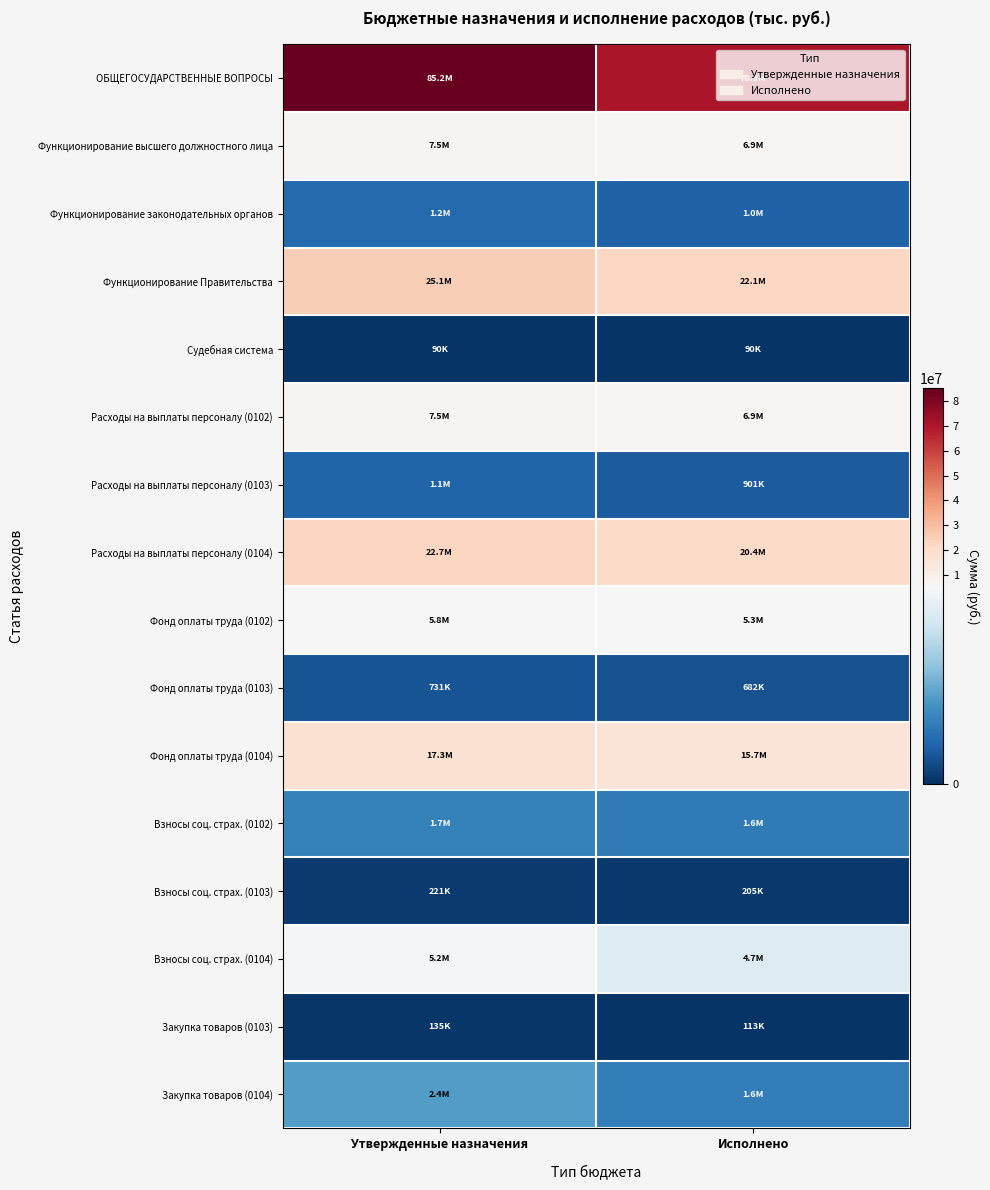

Reading left to right, what are all the values shown in this chart?

ОБЩЕГОСУДАРСТВЕННЫЕ ВОПРОСЫ: Утвержденные назначения=85249665.0	Исполнено=70302778.5
Функционирование высшего должностного лица: Утвержденные назначения=7526222.1	Исполнено=6928708.8
Функционирование законодательных органов: Утвержденные назначения=1200018.3	Исполнено=1014157.2
Функционирование Правительства: Утвержденные назначения=25086998.3	Исполнено=22064367.2
Судебная система: Утвержденные назначения=89756.0	Исполнено=89756.0
Расходы на выплаты персоналу (0102): Утвержденные назначения=7526222.1	Исполнено=6928708.8
Расходы на выплаты персоналу (0103): Утвержденные назначения=1064955.3	Исполнено=901392.3
Расходы на выплаты персоналу (0104): Утвержденные назначения=22711328.3	Исполнено=20415904.0
Фонд оплаты труда (0102): Утвержденные назначения=5781436.0	Исполнено=5348198.5
Фонд оплаты труда (0103): Утвержденные назначения=731148.7	Исполнено=682260.0
Фонд оплаты труда (0104): Утвержденные назначения=17347916.9	Исполнено=15679205.2
Взносы соц. страх. (0102): Утвержденные назначения=1744786.1	Исполнено=1580510.2
Взносы соц. страх. (0103): Утвержденные назначения=220806.6	Исполнено=204834.5
Взносы соц. страх. (0104): Утвержденные назначения=5234411.4	Исполнено=4672443.1
Закупка товаров (0103): Утвержденные назначения=135063.0	Исполнено=112764.9
Закупка товаров (0104): Утвержденные назначения=2370655.2	Исполнено=1644145.5